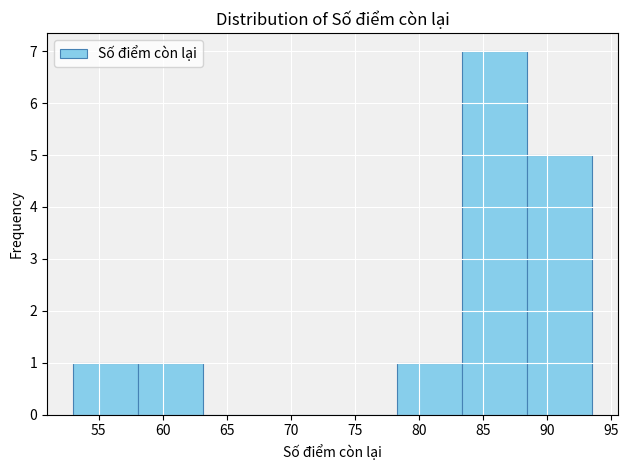

Which range on the x-axis has the tallest bar?

83.5 to 88.5